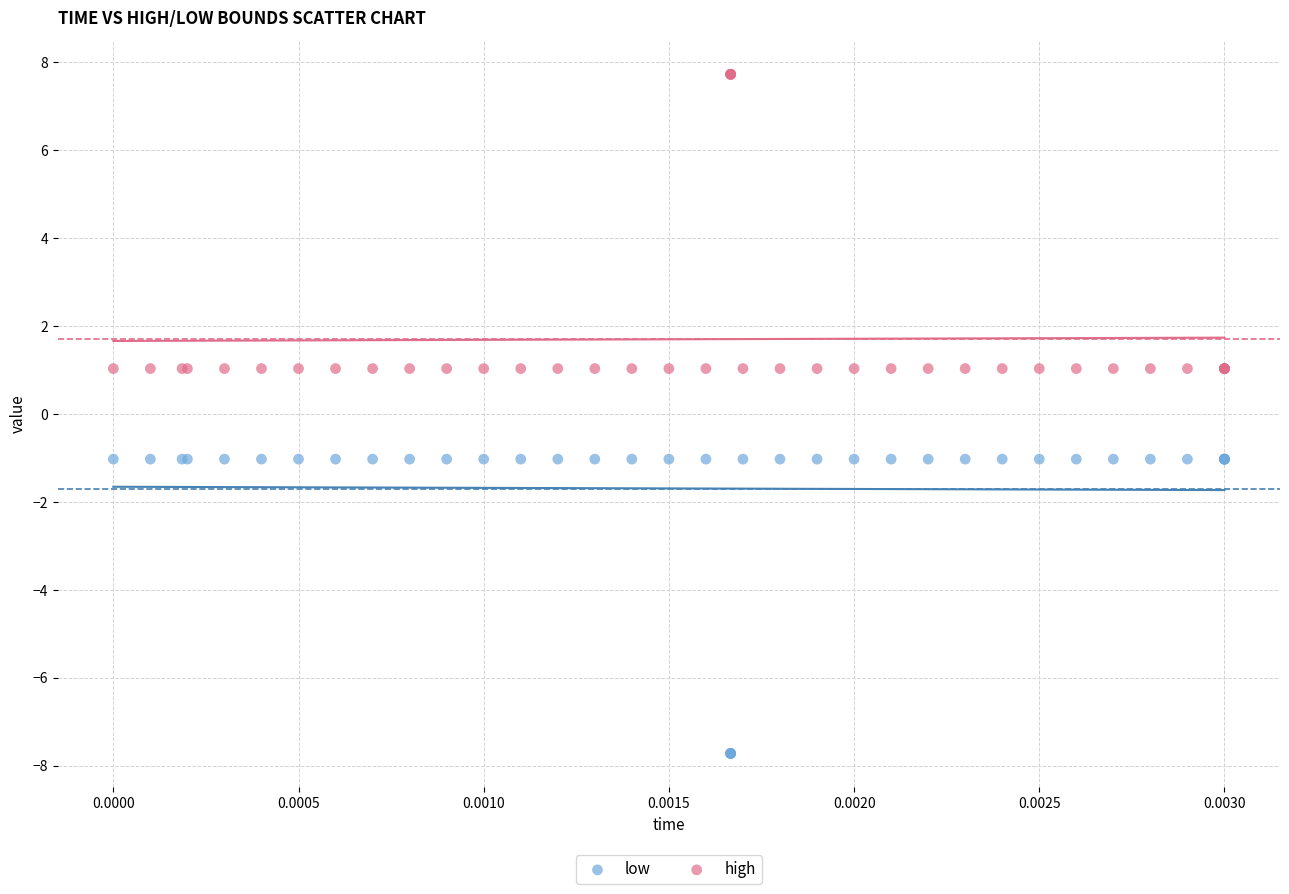

Which series contains the highest Y value?

high